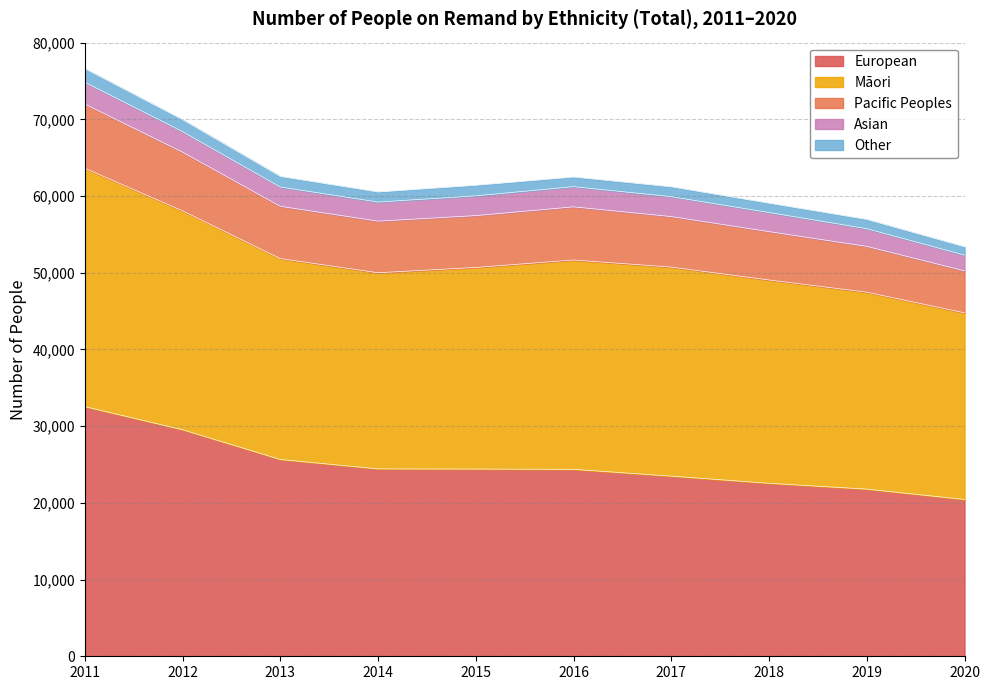

Which series has the largest total across all categories?

Māori